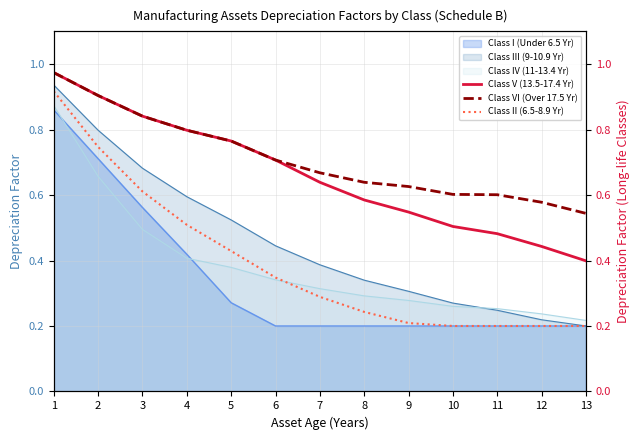

Which series has the largest total across all categories?

Class VI (Over 17.5 Yr)